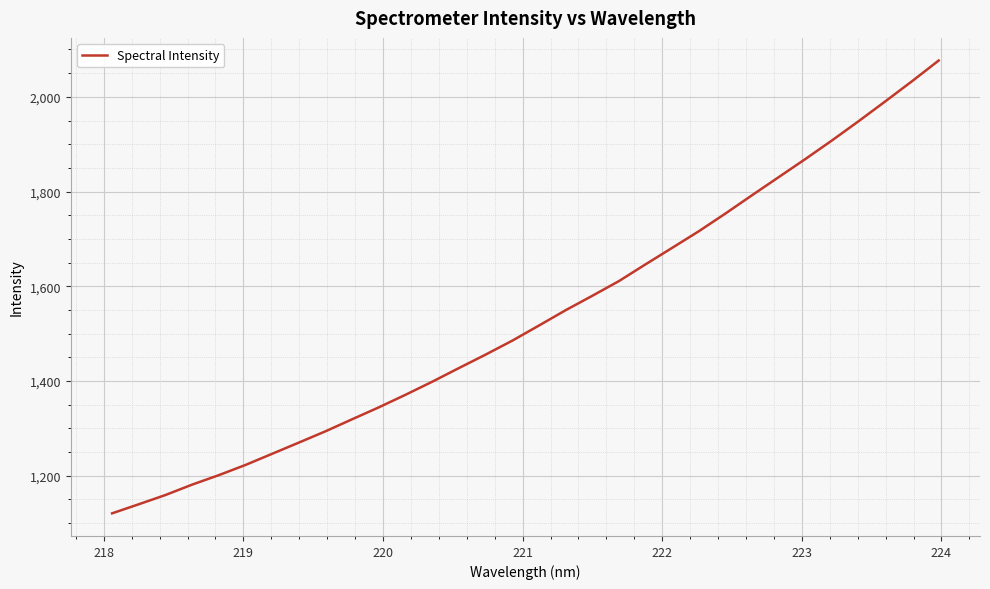

What is the difference between the maximum and minimum values?

956.1